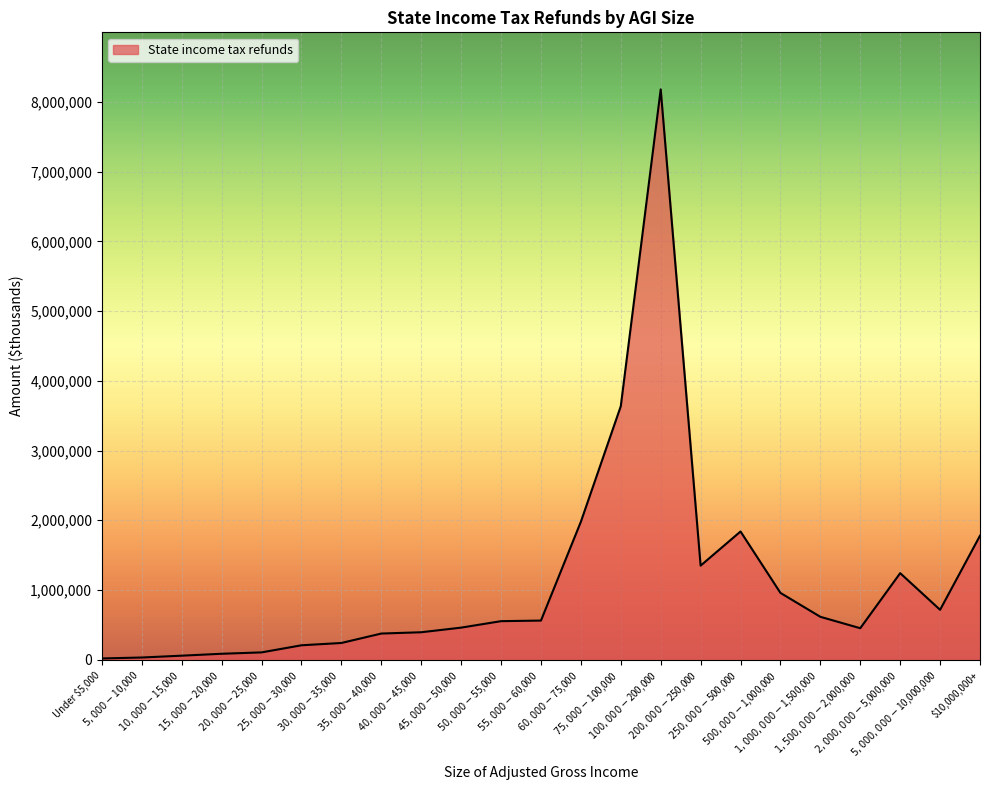

What is the greatest value displayed?

8178452